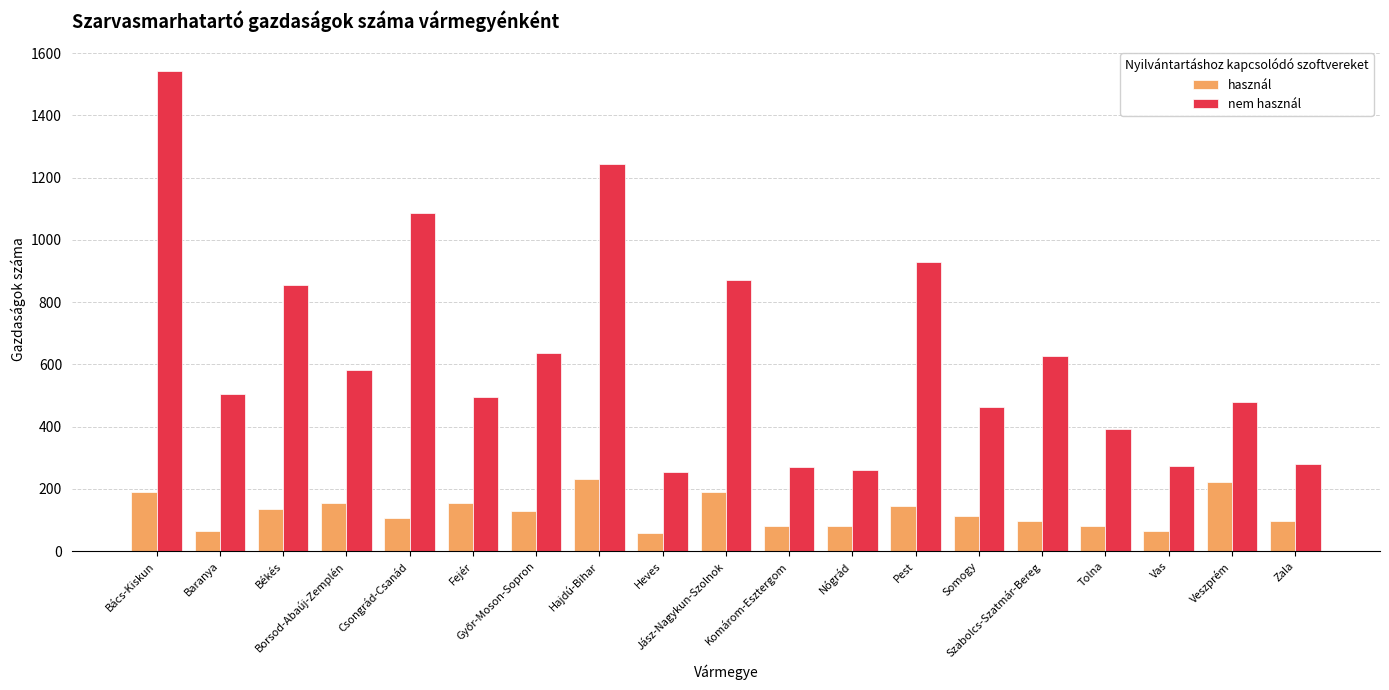

List the series in order of their overall mean, lowest first.

használ, nem használ